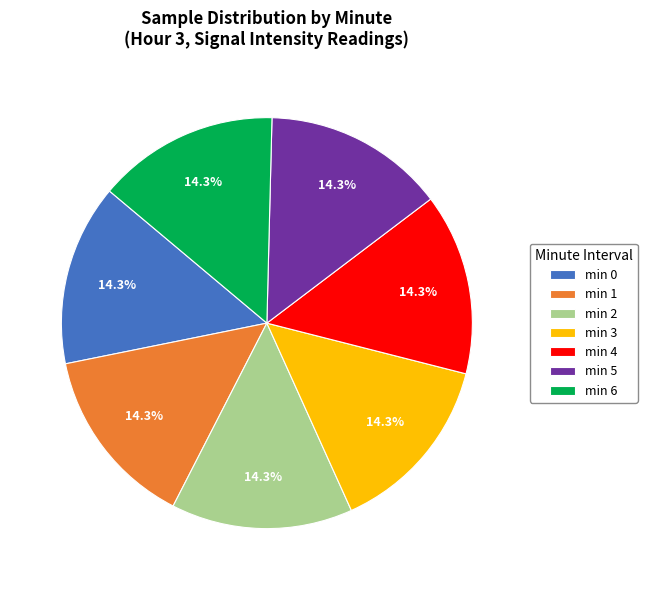

Does min 1 represent more than half of the total?

No